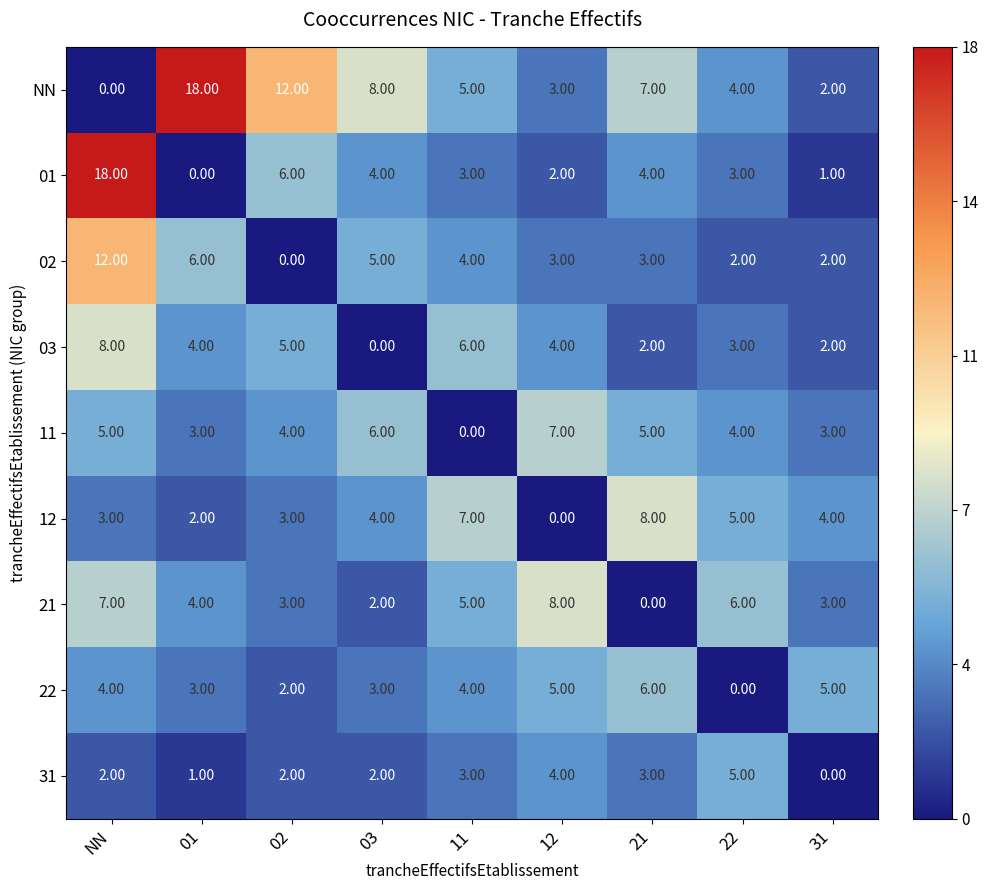

What is the total value across all series at 21?

38